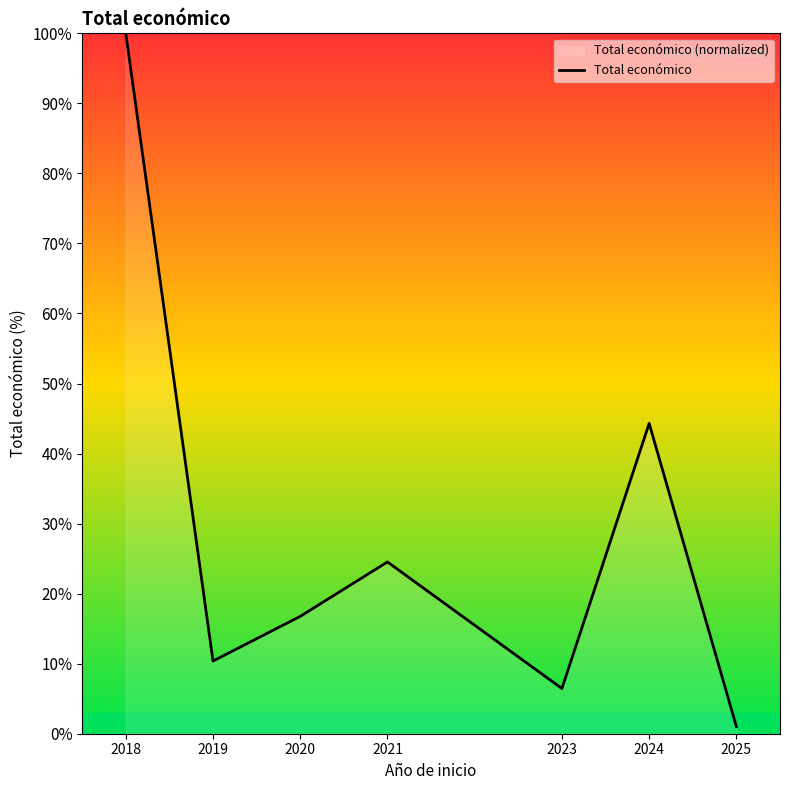

What is the change in value from 2019 to 2021?

+14.1